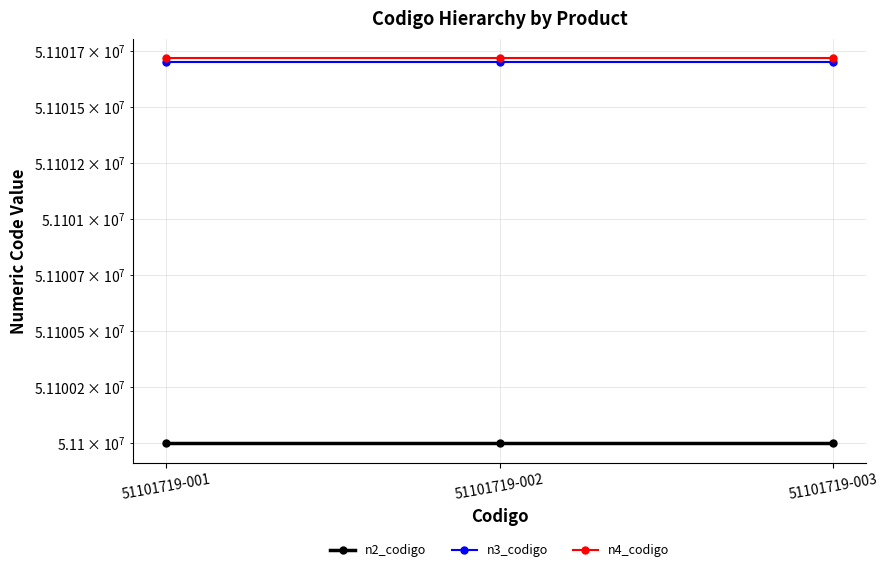

Which category has the lowest value in the n4_codigo series?

51101719-001